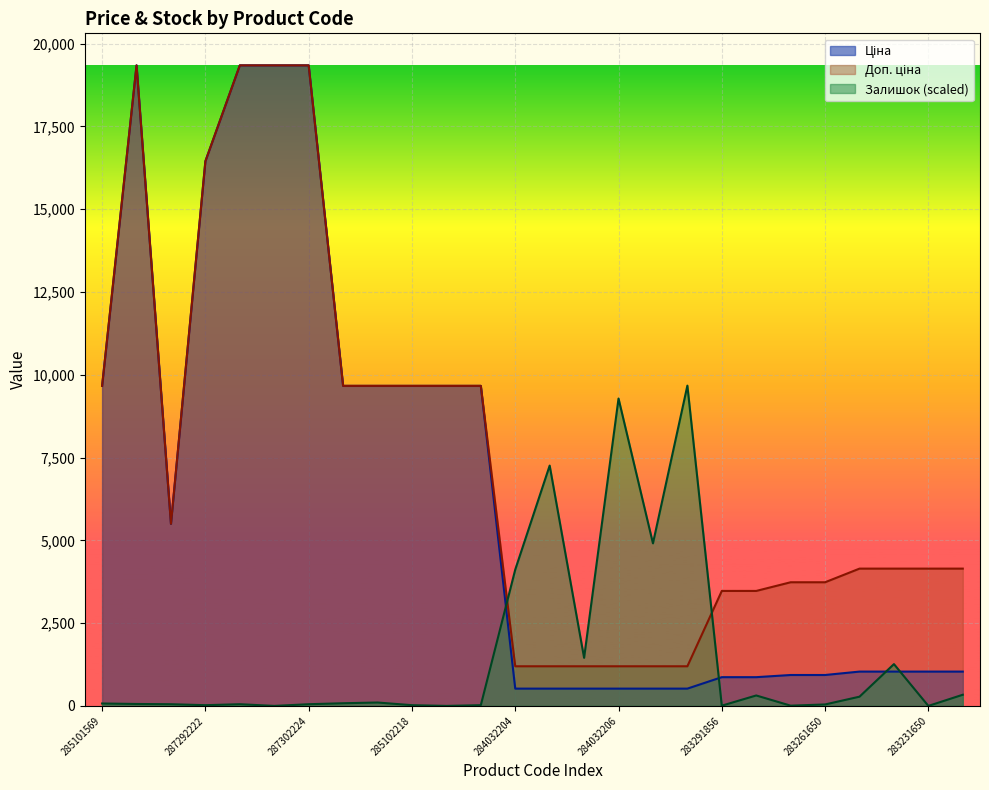

How many interior local valleys does the Залишок series have?

8